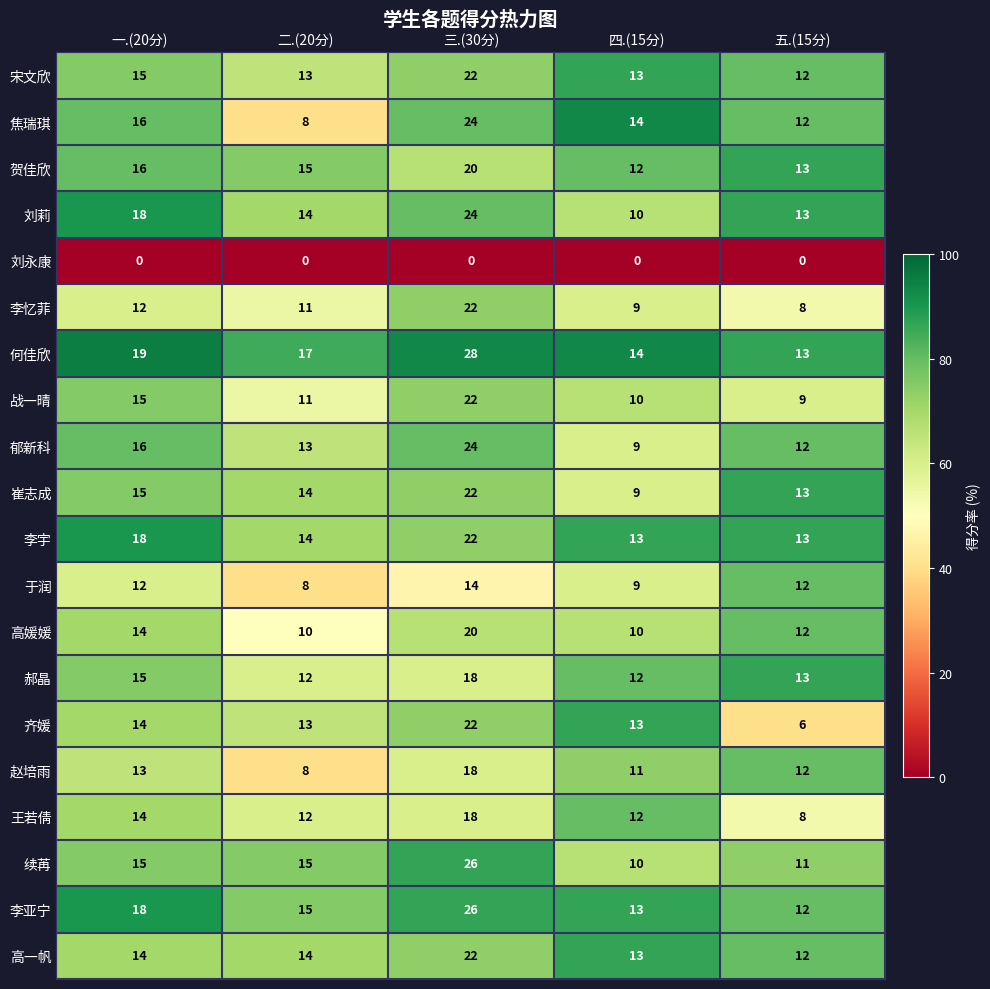

How many distinct data groups are displayed?

20